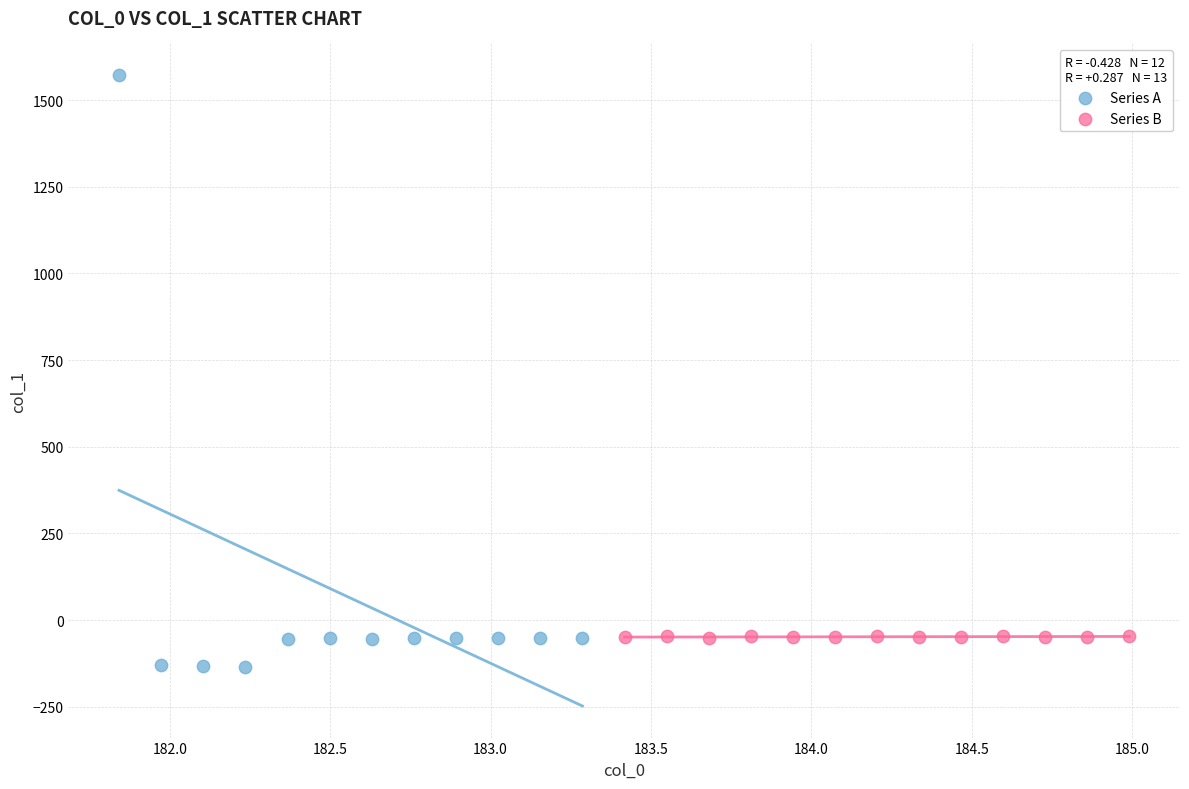

Which series contains the lowest Y value?

Series A